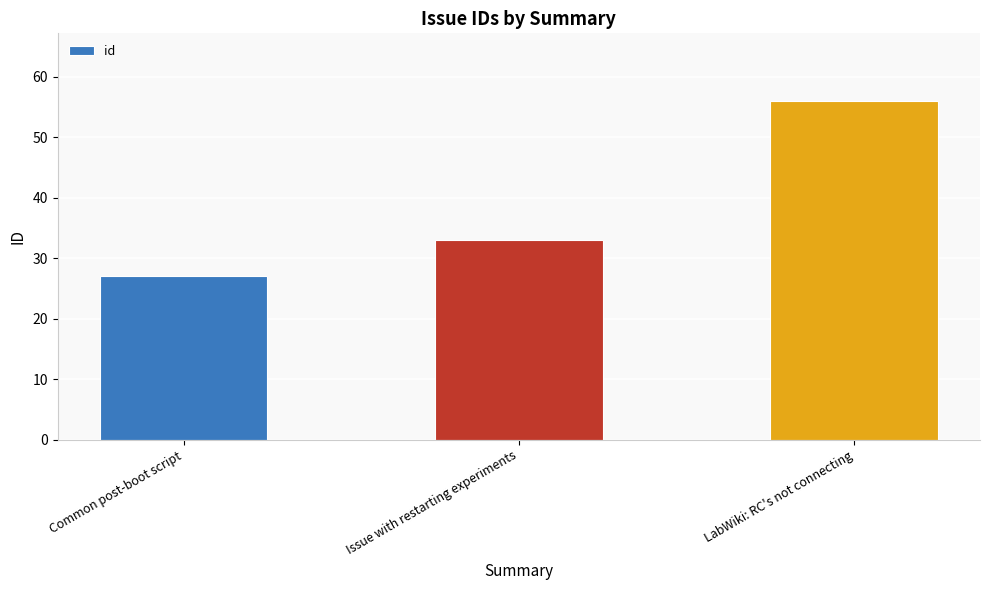

What is the average value?

39